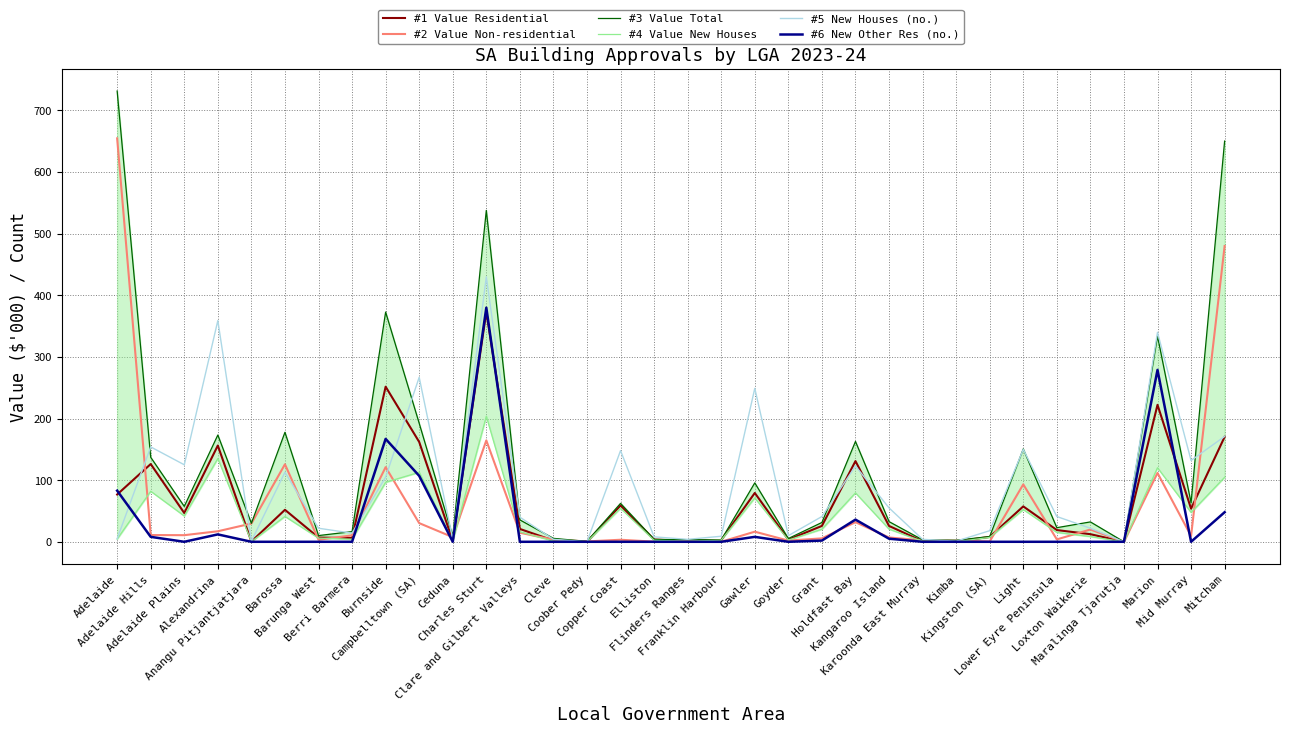

What is the average value of the #1 Value Residential series?

63.5